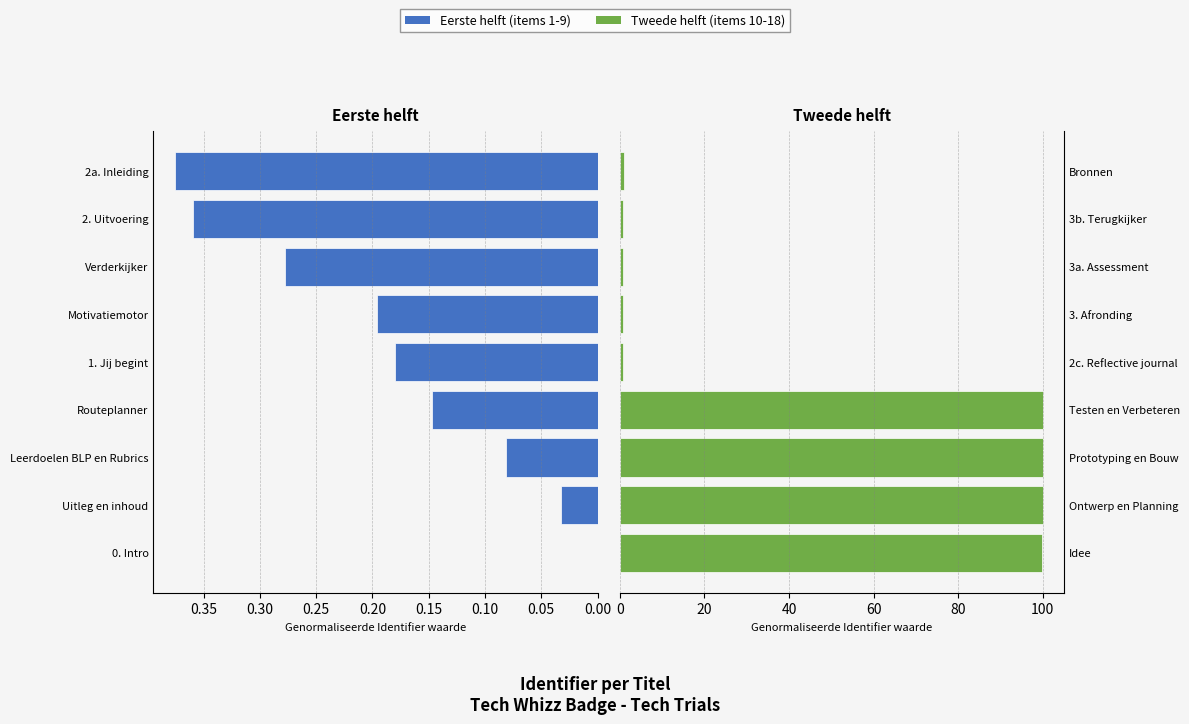

Which series has the largest total across all categories?

Tweede helft